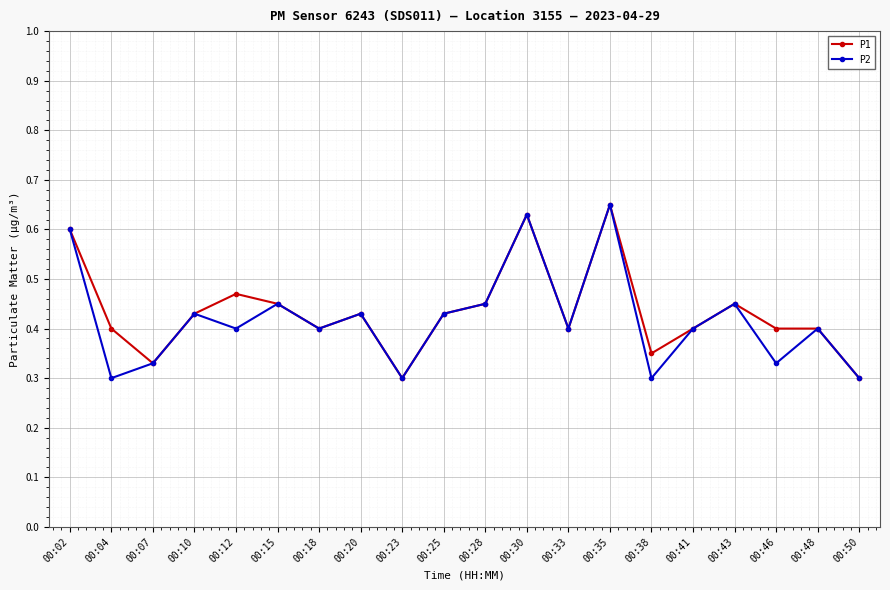

Does the chart display data point markers on the line(s)?

Yes